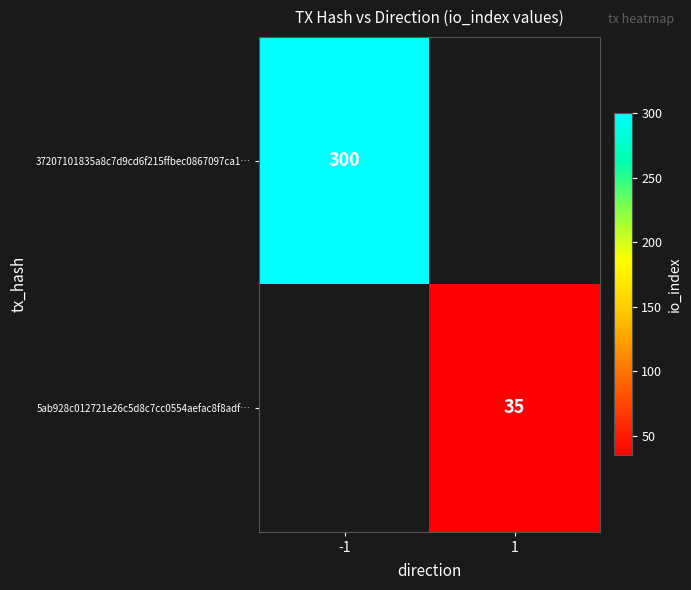

What is the maximum value shown in the chart?

300.0